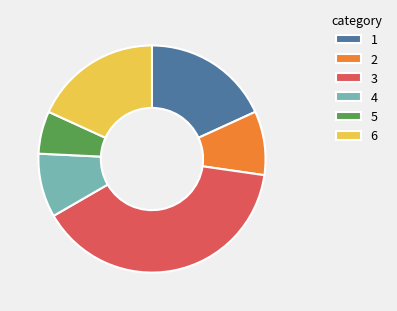

Does 5 account for over 50% of the chart?

No